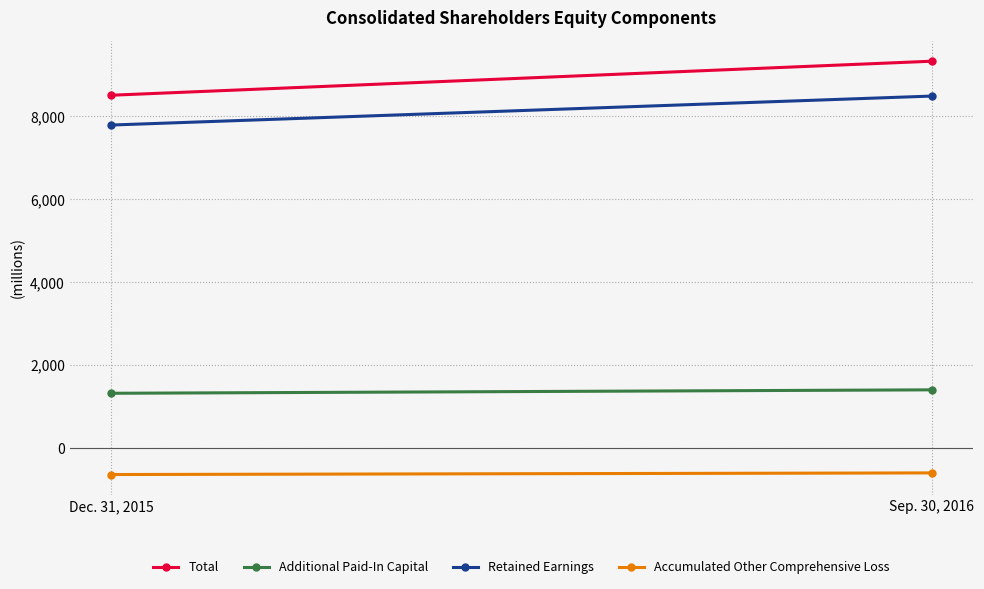

True or false: Additional Paid-In Capital has a value of 1404 at Sep. 30, 2016.

True